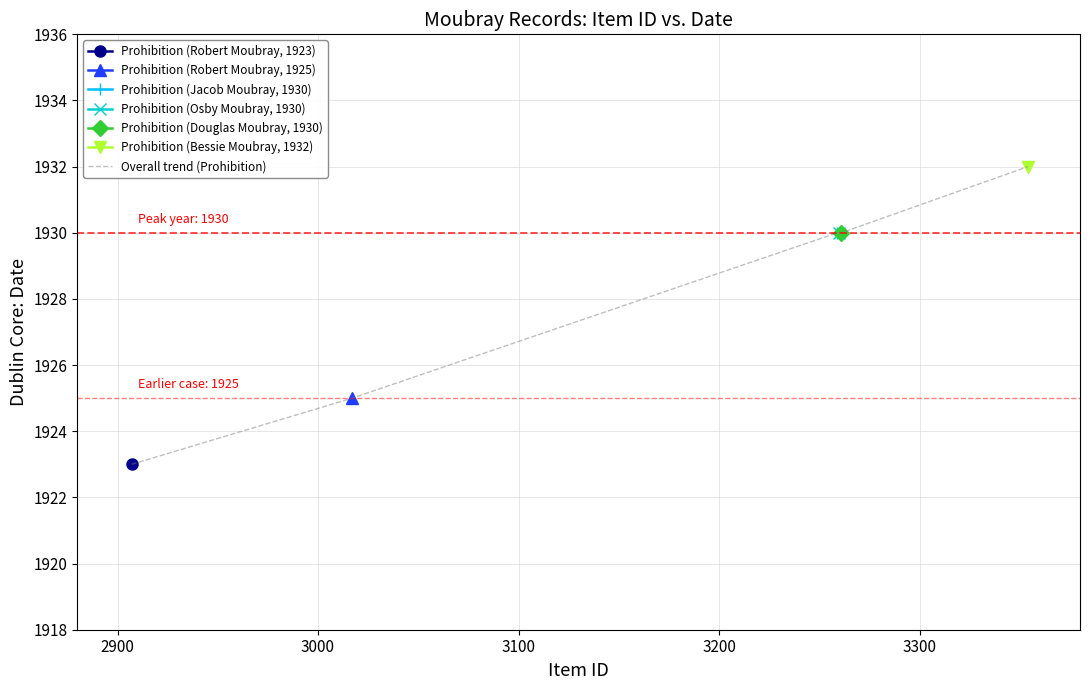

What is the lowest value of the Overall trend (Prohibition) series?

1923